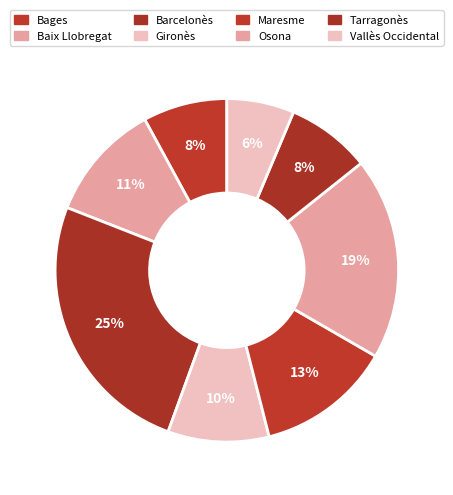

Is it true that Barcelonès is 25% of the pie?

True